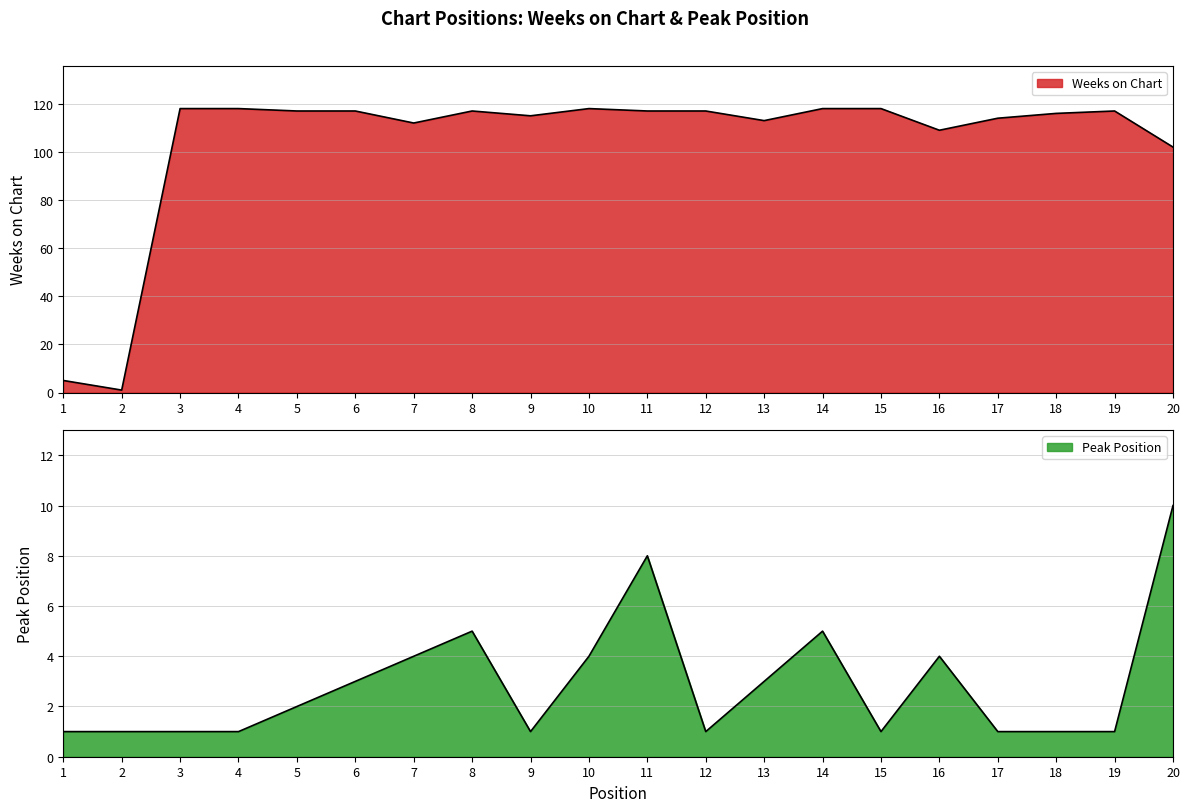

At 14, list the series in order from largest to smallest.

Weeks on Chart, Peak Position